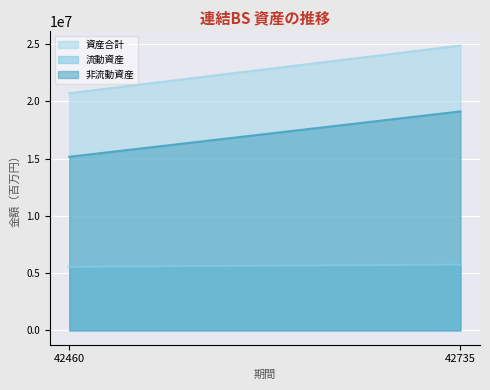

What is the maximum value for 資産合計?

24867038